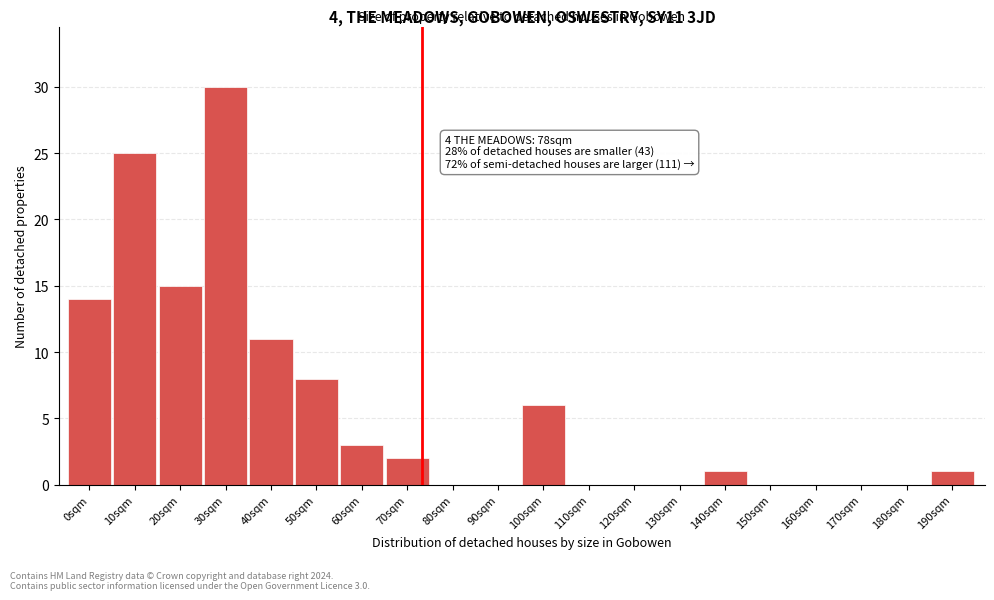

Reading right to left, extract all data points from this chart.

190sqm=1	180sqm=0	170sqm=0	160sqm=0	150sqm=0	140sqm=1	130sqm=0	120sqm=0	110sqm=0	100sqm=6	90sqm=0	80sqm=0	70sqm=2	60sqm=3	50sqm=8	40sqm=11	30sqm=30	20sqm=15	10sqm=25	0sqm=14